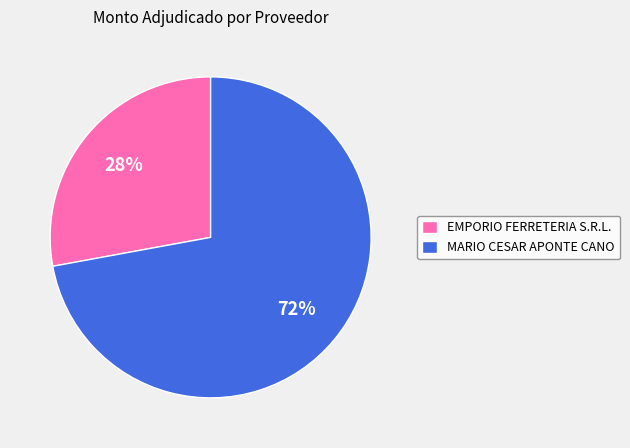

To the nearest percent, what portion does MARIO CESAR APONTE CANO represent?

72%